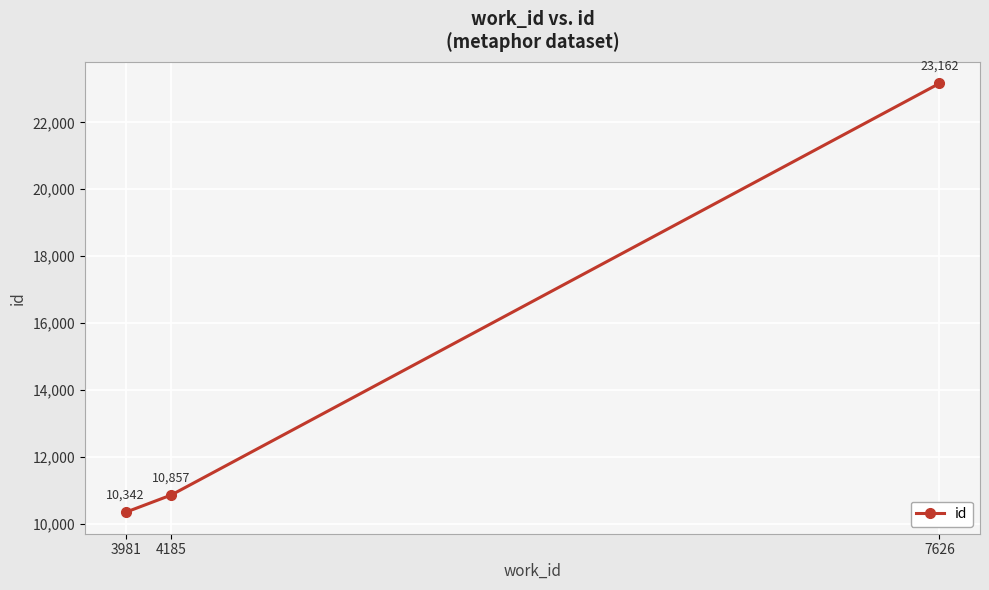

What is the maximum value shown in the chart?

23162